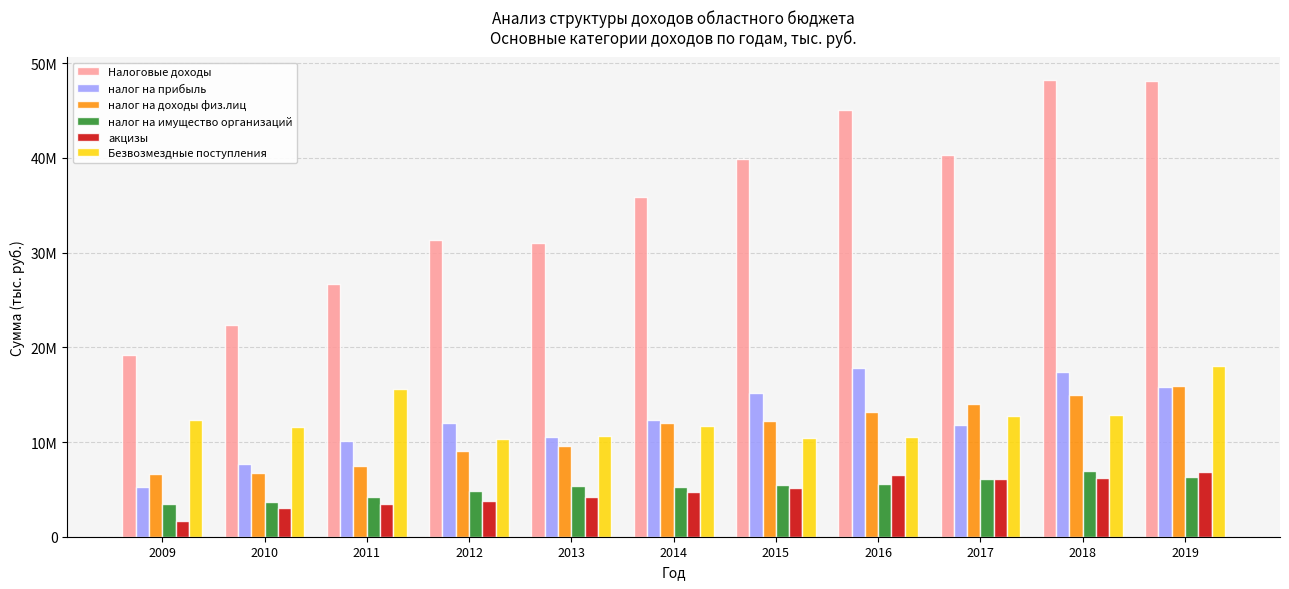

Rank the categories by Налоговые доходы value from highest to lowest.

2018, 2019, 2016, 2017, 2015, 2014, 2012, 2013, 2011, 2010, 2009